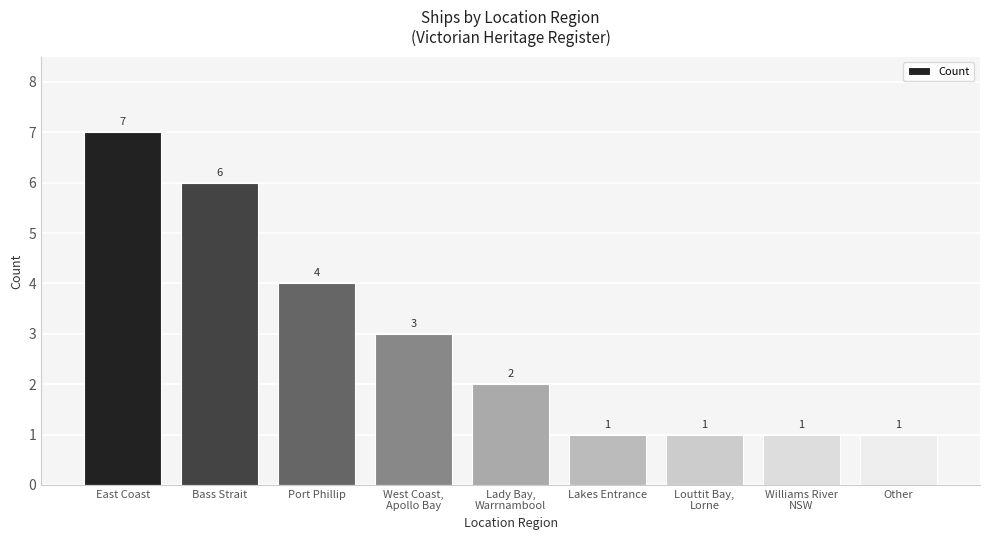

Reading left to right, extract all data points from this chart.

East Coast=7	Bass Strait=6	Port Phillip=4	West Coast,
Apollo Bay=3	Lady Bay,
Warrnambool=2	Lakes Entrance=1	Louttit Bay,
Lorne=1	Williams River
NSW=1	Other=1